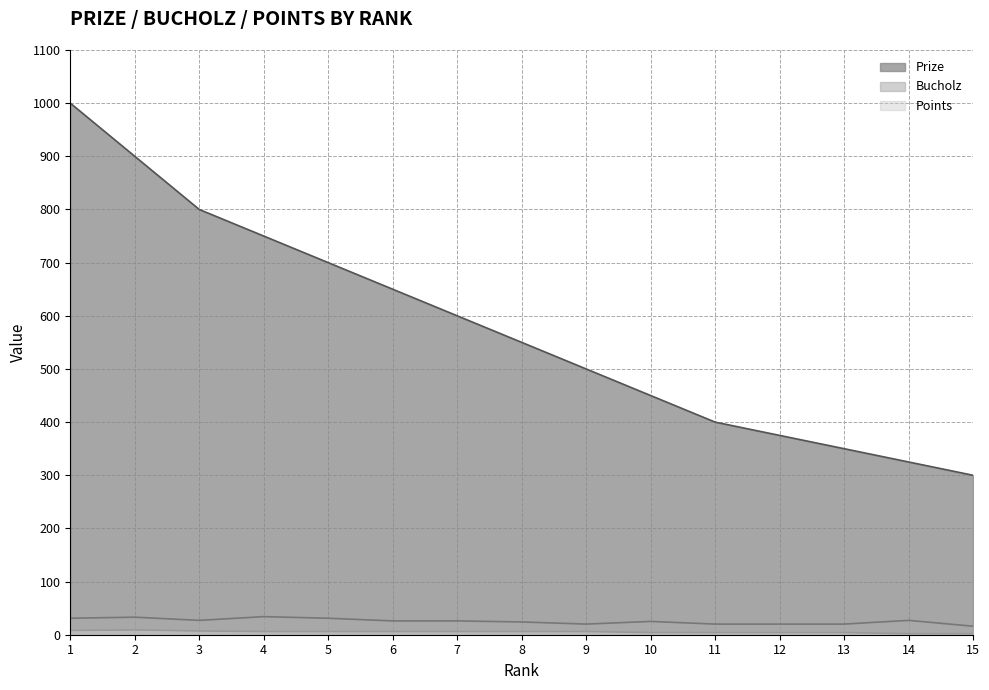

Rank the series by their maximum value, from highest to lowest.

Prize, Bucholz, Points